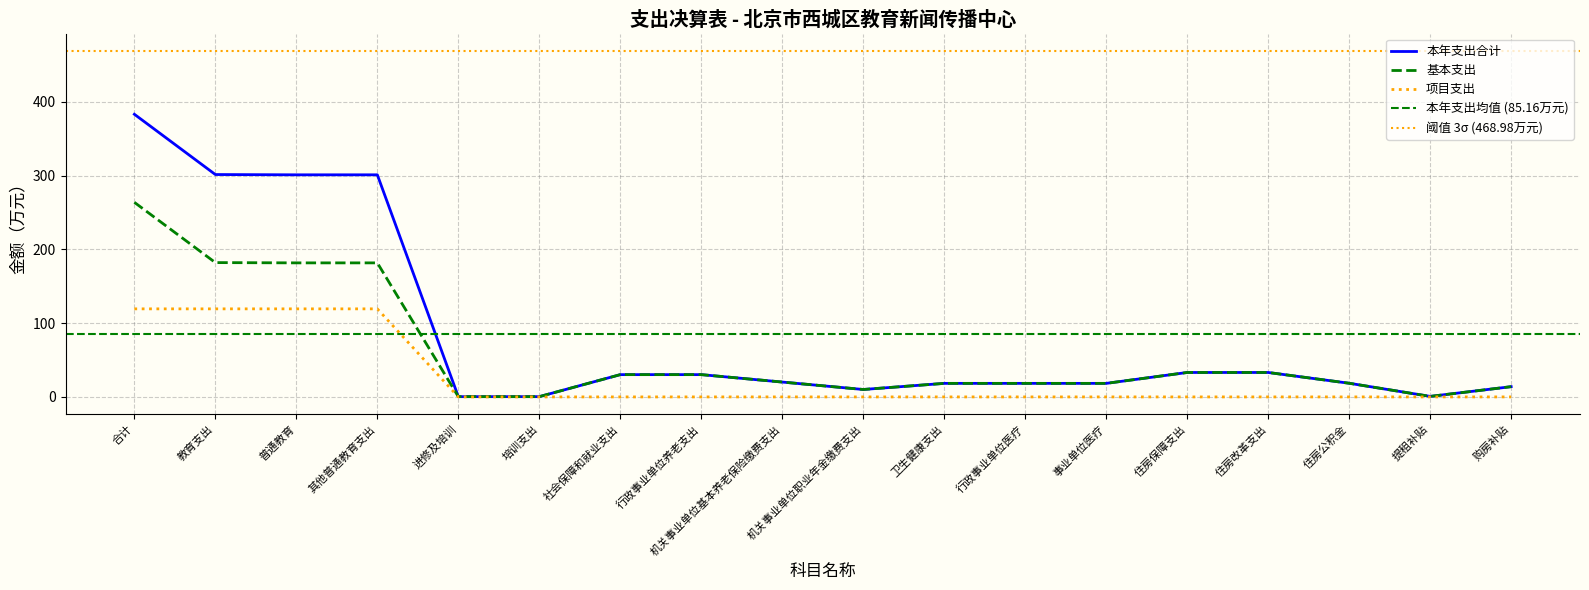

True or false: 基本支出 and 本年支出合计 intersect in this chart.

False